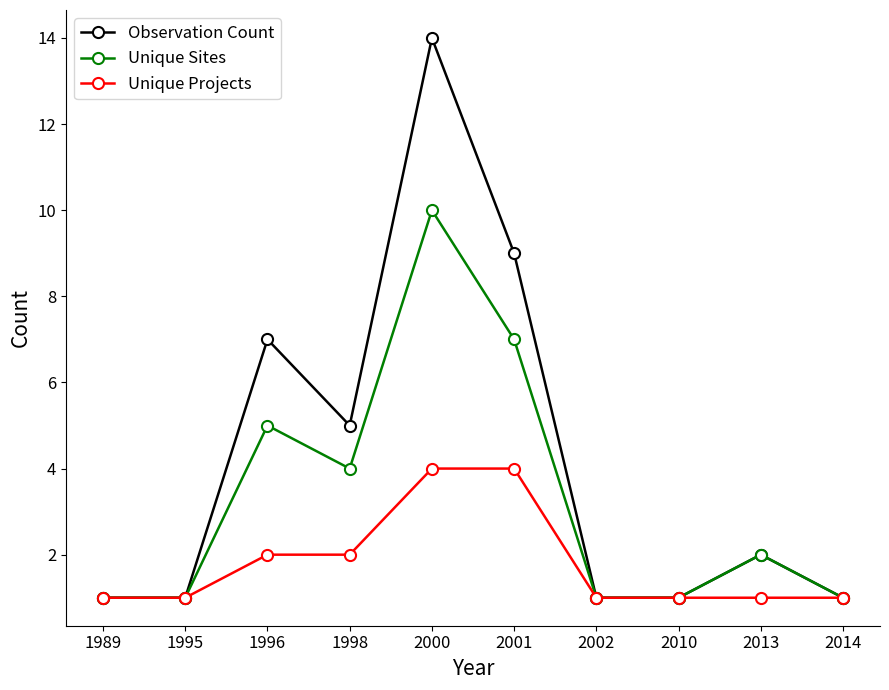

At which label does Observation Count first exceed 2?

1996